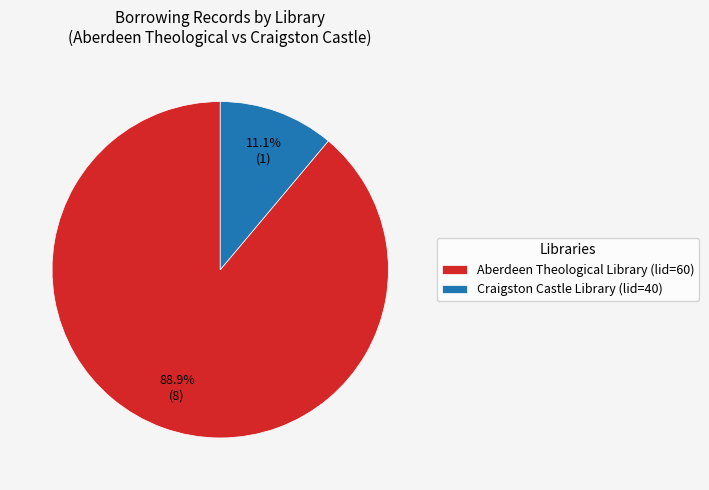

To the nearest percent, what is the difference between the Craigston Castle Library (lid=40) and Aberdeen Theological Library (lid=60) slice percentages?

78%